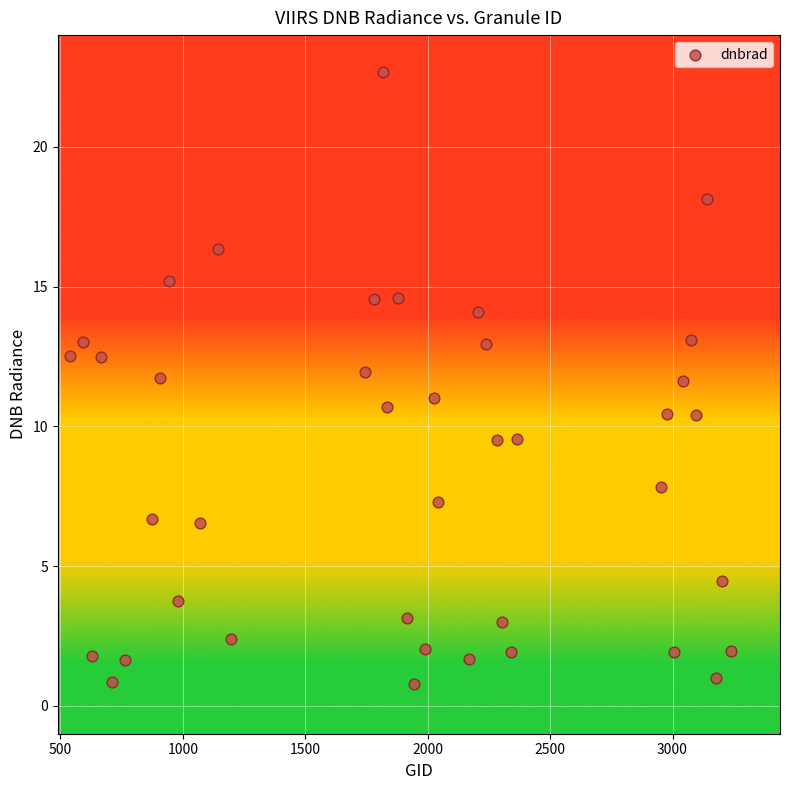

What is the range of X values (max minus min)?

2700.0